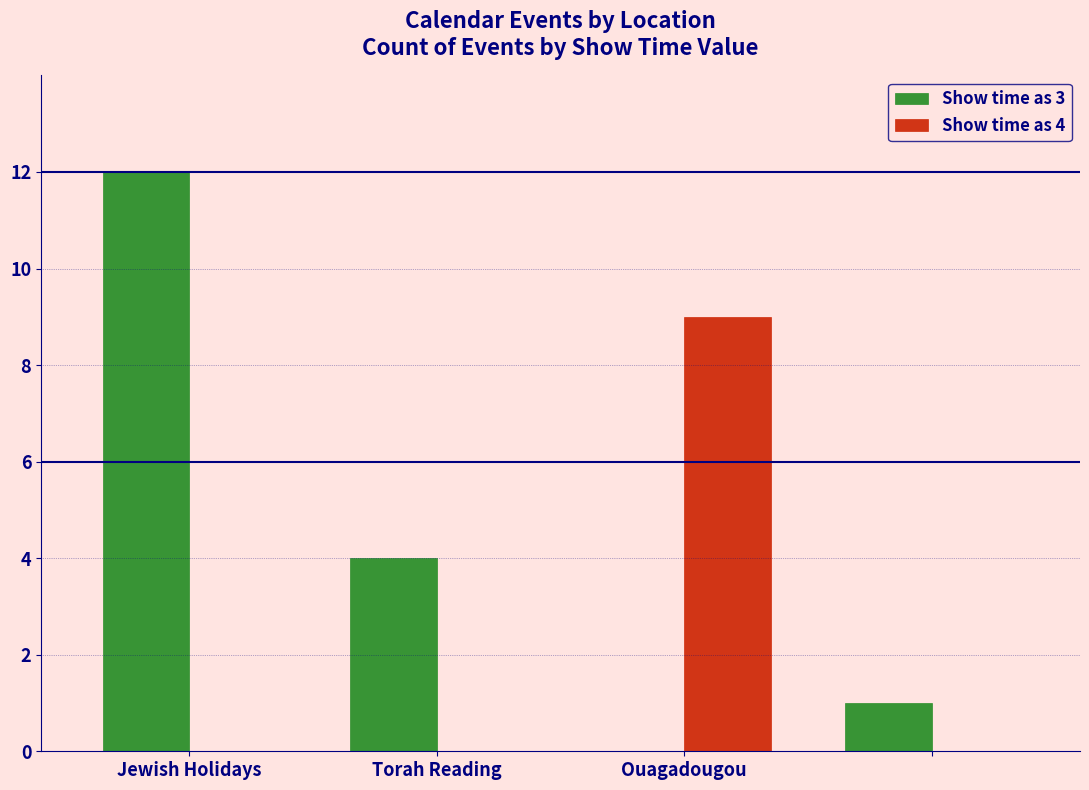

What is the maximum value for Show time as 3?

12